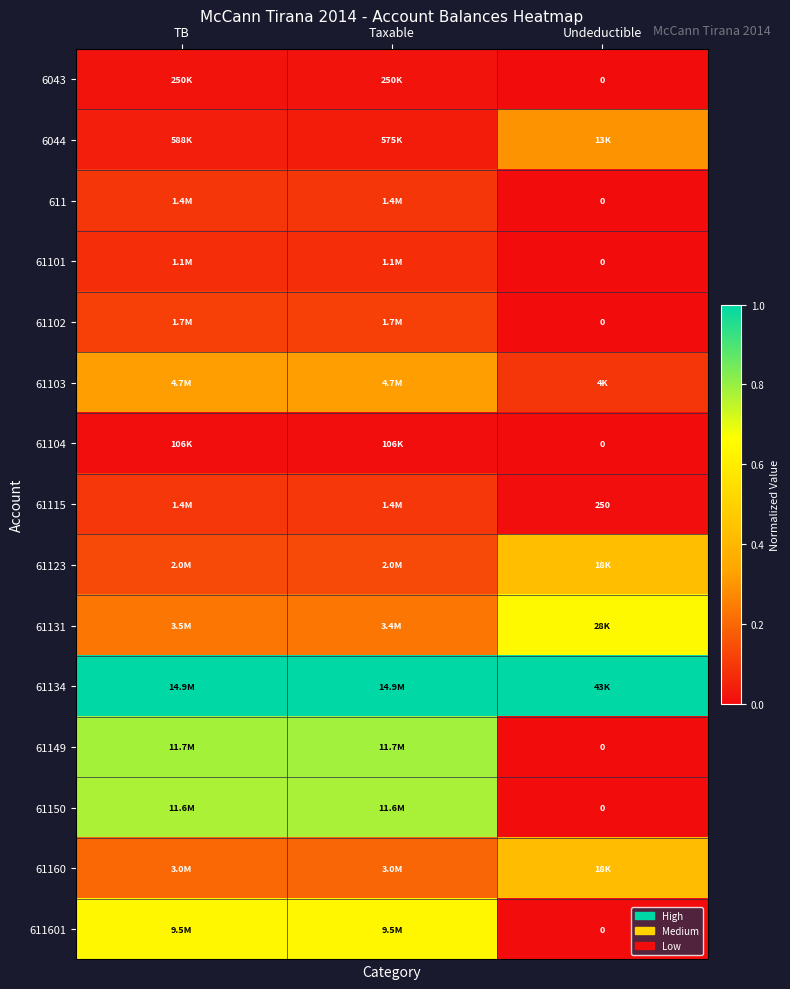

Count the 61160 values in the range 0 to 1.

3